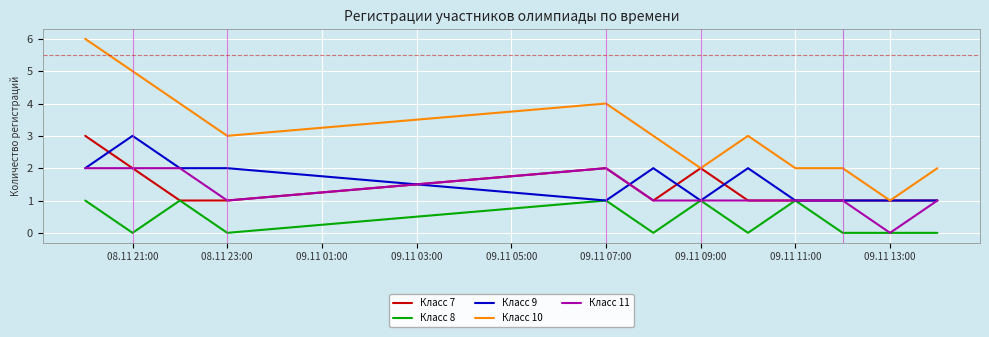

What is the greatest value displayed?

6